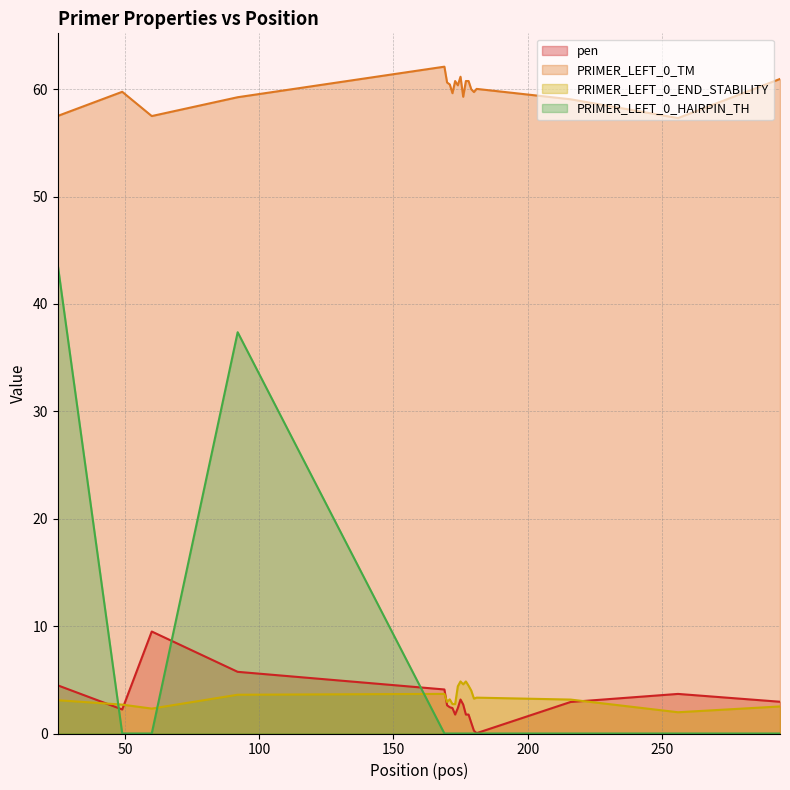

What is the sum of all pen values?

57.9